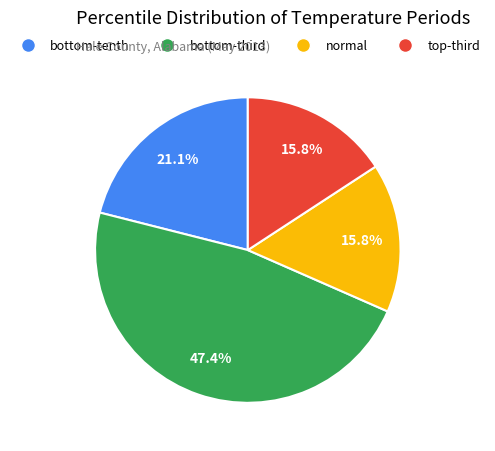

Does normal represent more than half of the total?

No